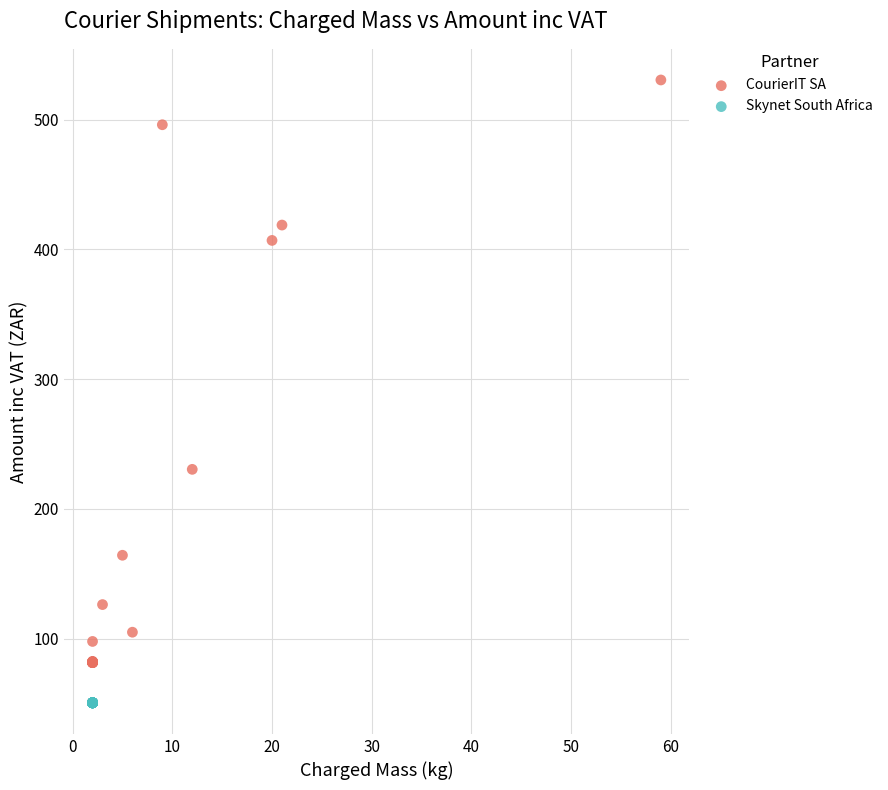

Which series contains the lowest Y value?

Skynet South Africa